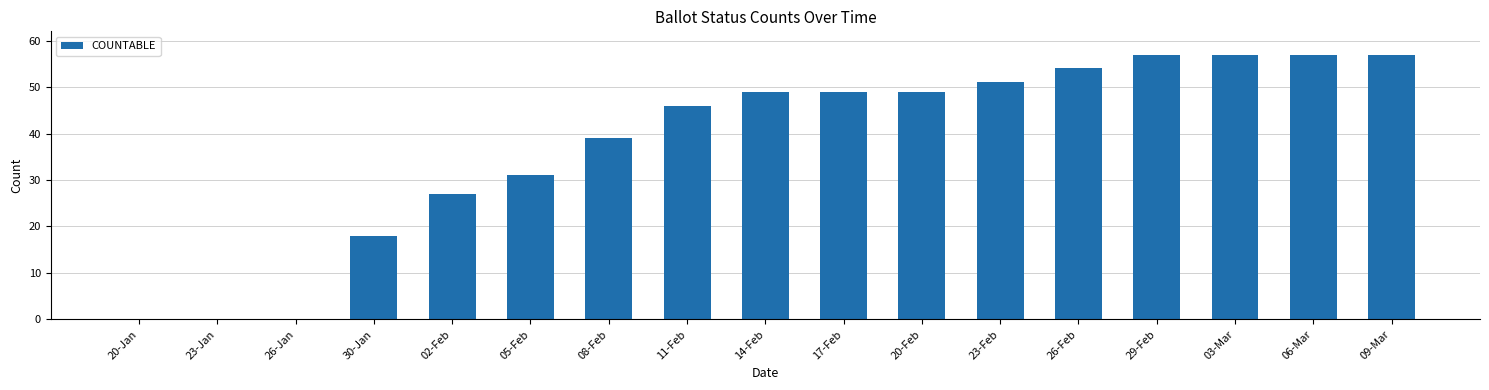

At which label is the value closest to 28?

02-Feb